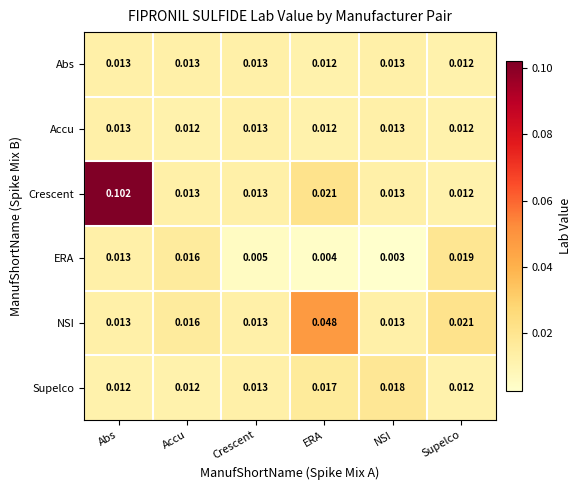

At which label does ERA reach its peak?

Supelco